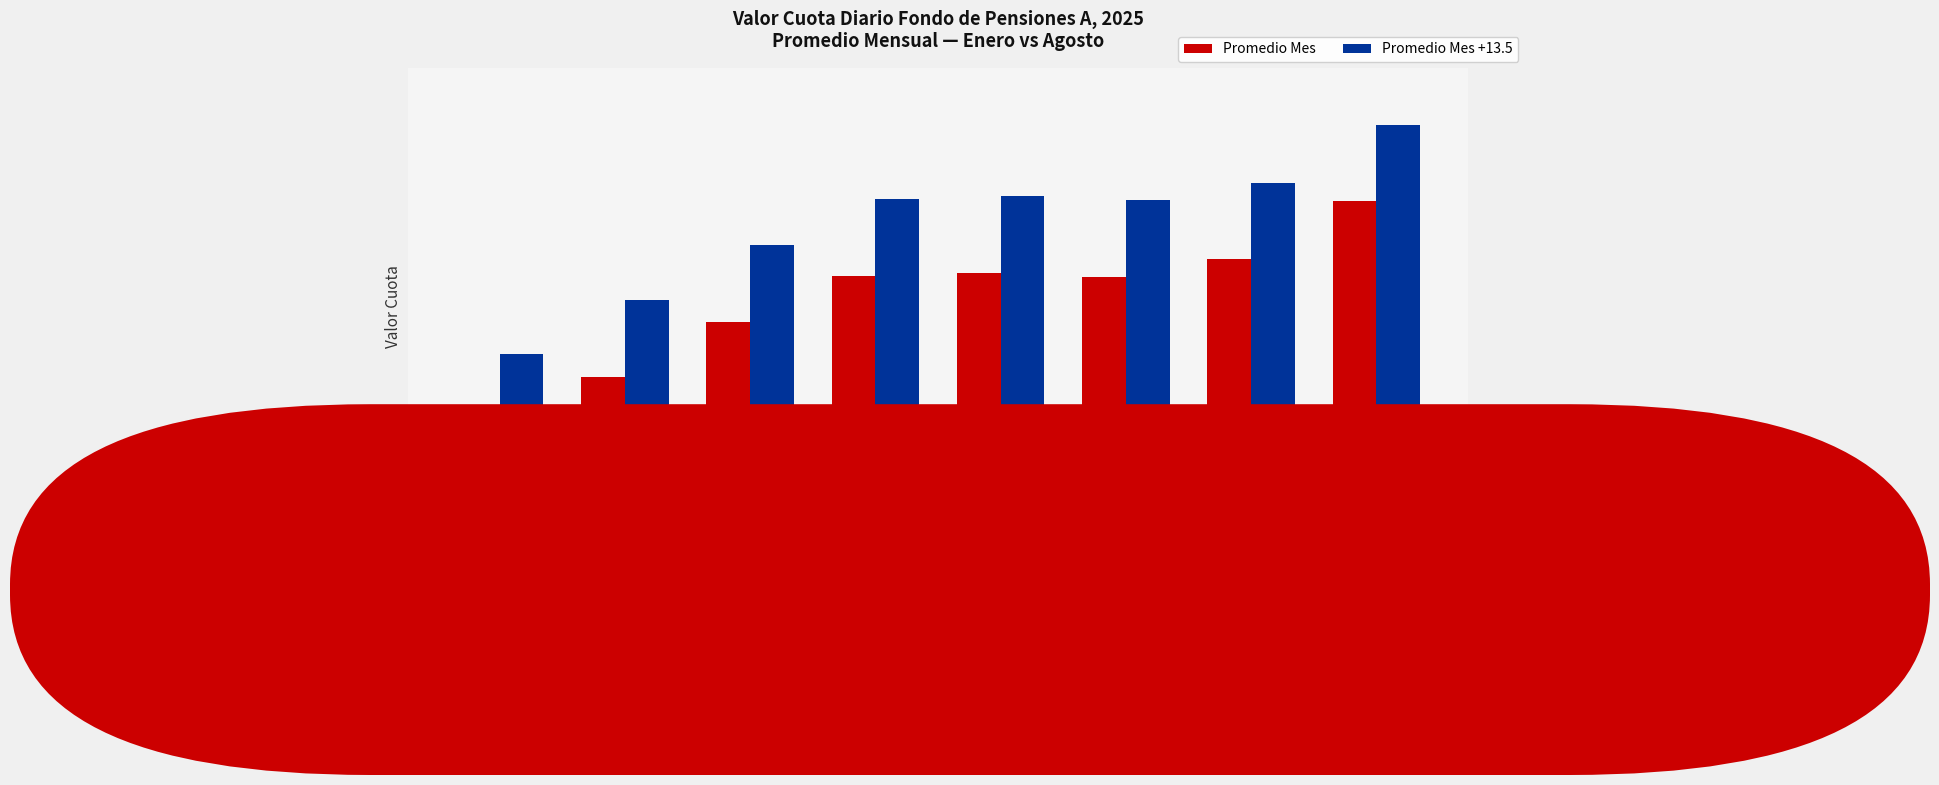

Reading left to right, what are all the values shown in this chart?

Promedio Mes: ENERO=1186.6	FEBRERO=1196.2	MARZO=1205.9	ABRIL=1214.0	MAYO=1214.5	JUNIO=1213.8	JULIO=1216.9	AGOSTO=1227.1
Promedio Mes +13.5: ENERO=1200.1	FEBRERO=1209.7	MARZO=1219.4	ABRIL=1227.5	MAYO=1228.0	JUNIO=1227.3	JULIO=1230.4	AGOSTO=1240.6